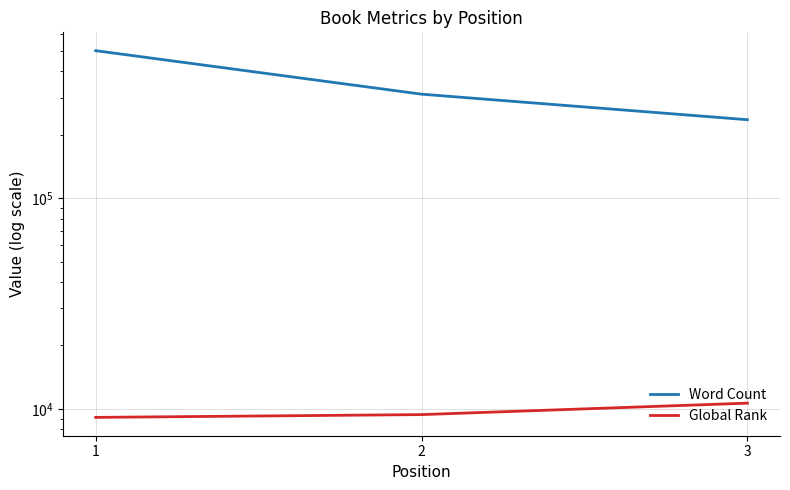

Is the value of Word Count at 2 greater than the value of Global Rank at 1?

Yes